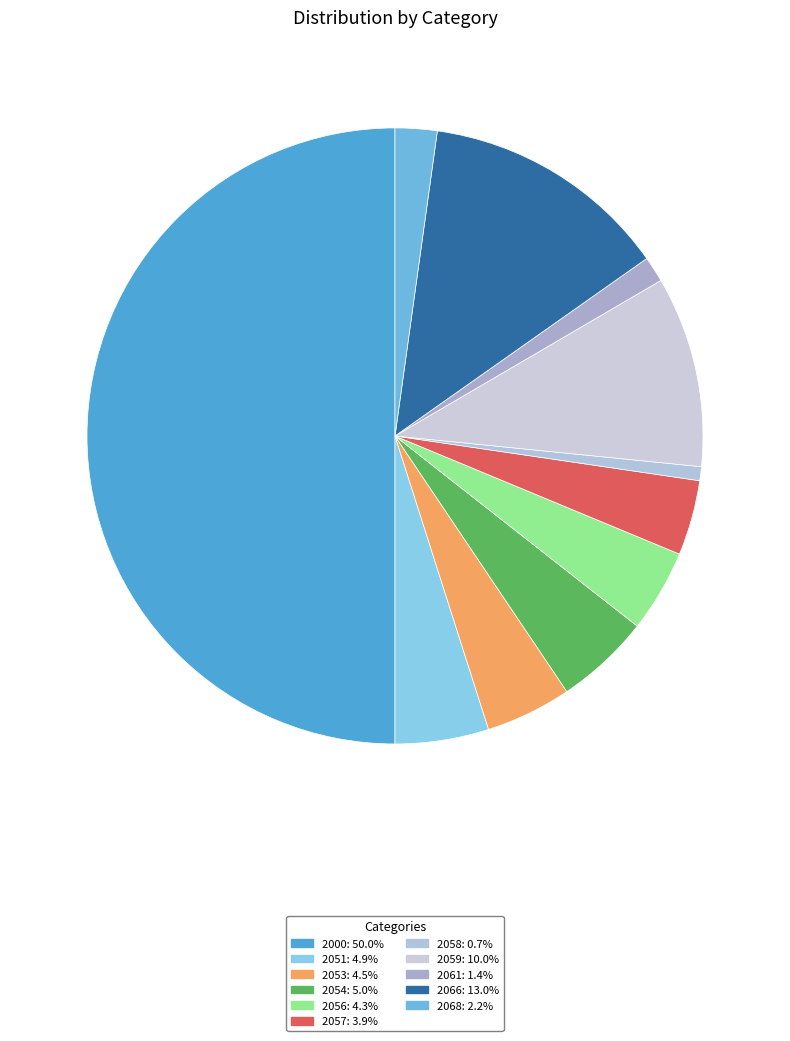

Approximately how many times larger is the value at 2000 compared to 2061?

37.0